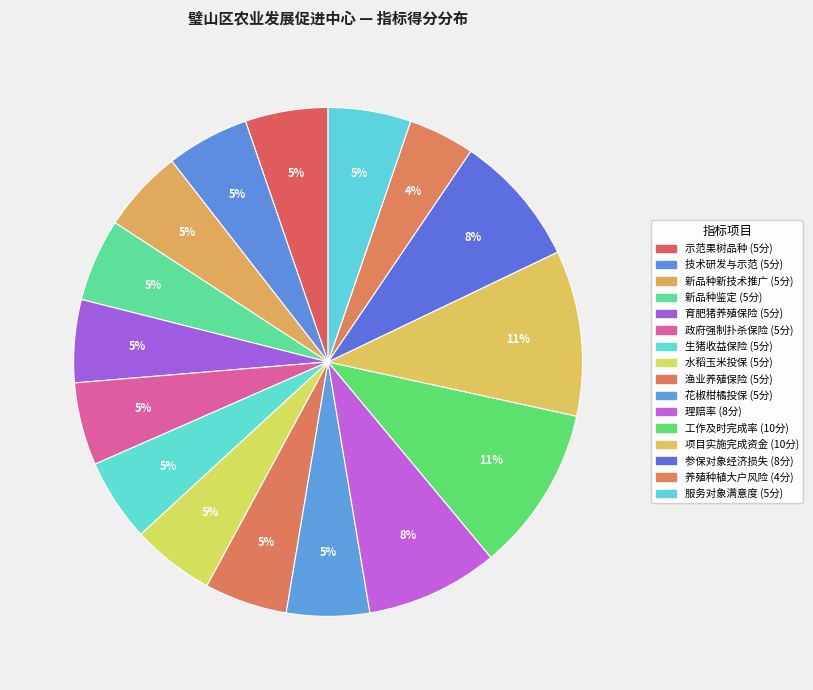

Count the number of slices in the pie.

16